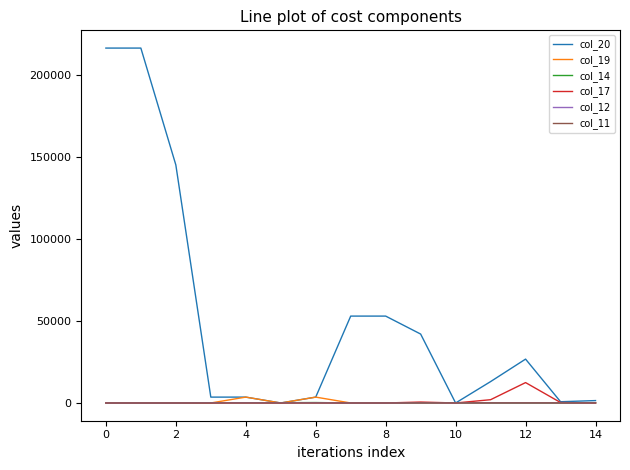

Which series has the largest range (max minus min)?

col_20